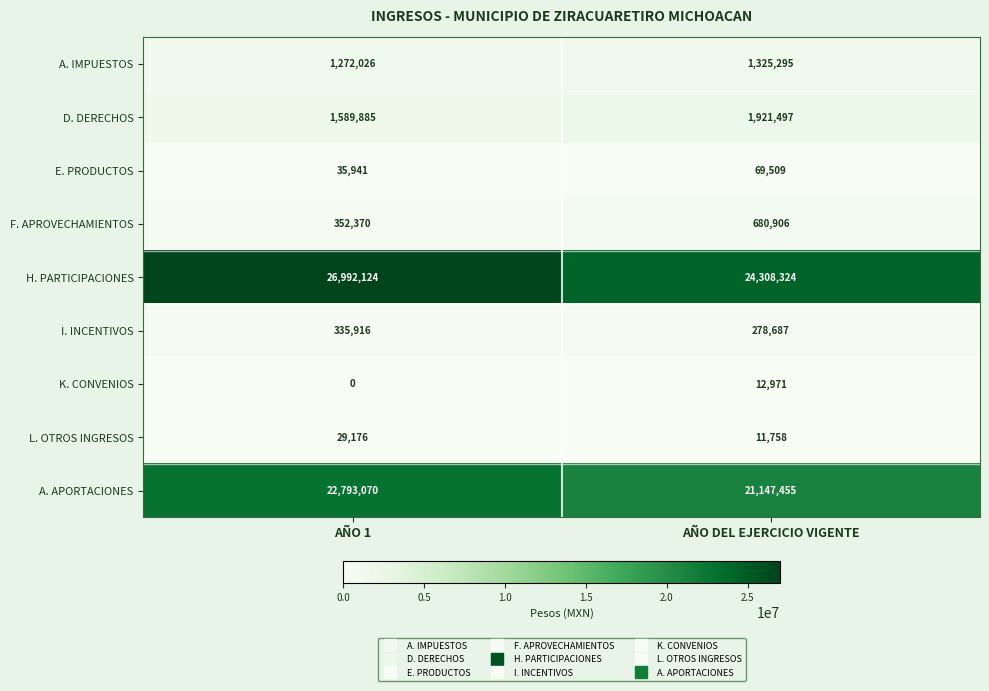

Which series has the largest total across all categories?

H. PARTICIPACIONES